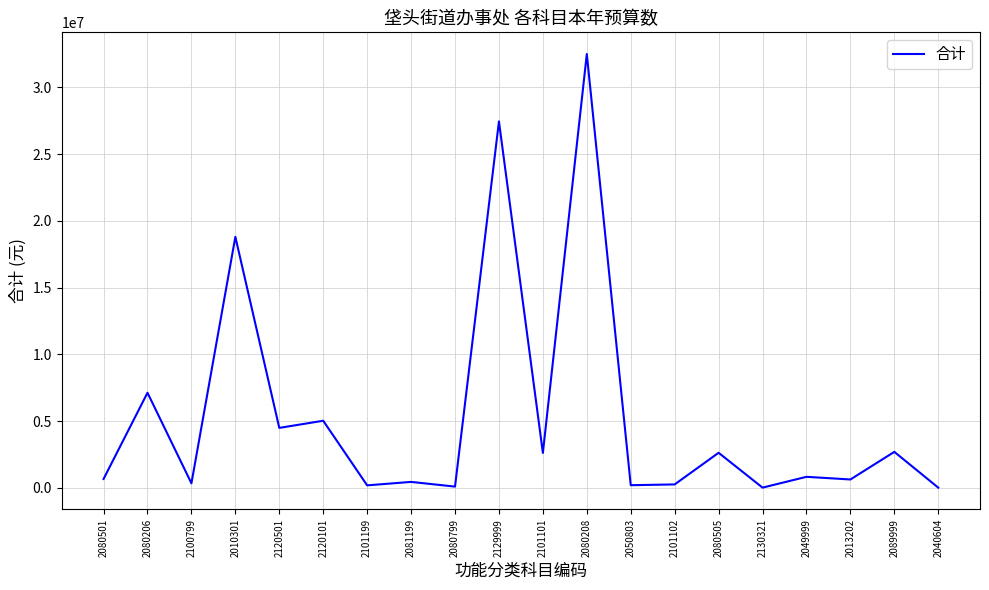

Which category has the highest value across all series?

2080208